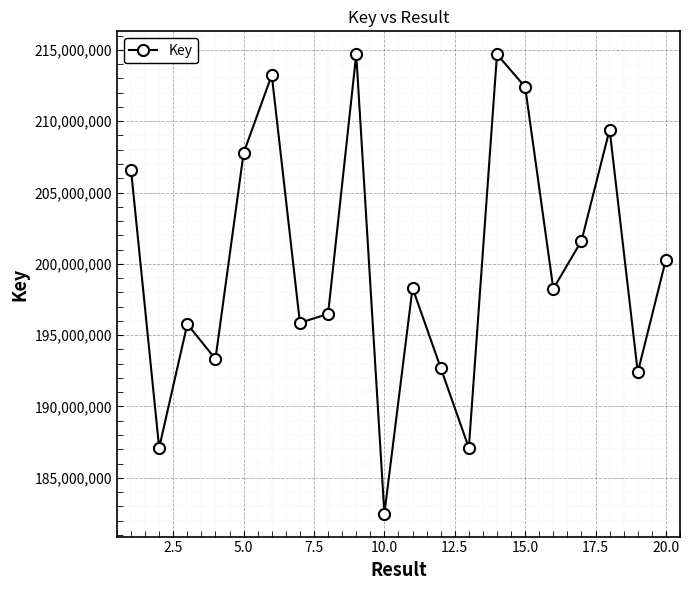

What is the value of the 3rd point from the left?

195775573